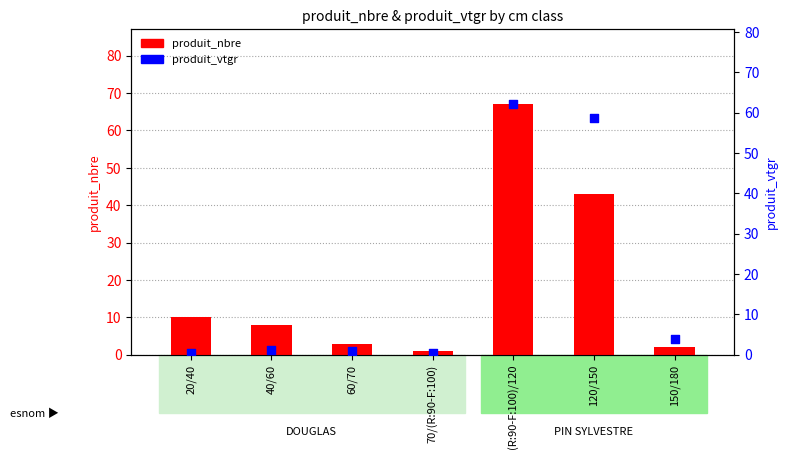

What are all the series names shown in the legend?

produit_nbre, produit_vtgr